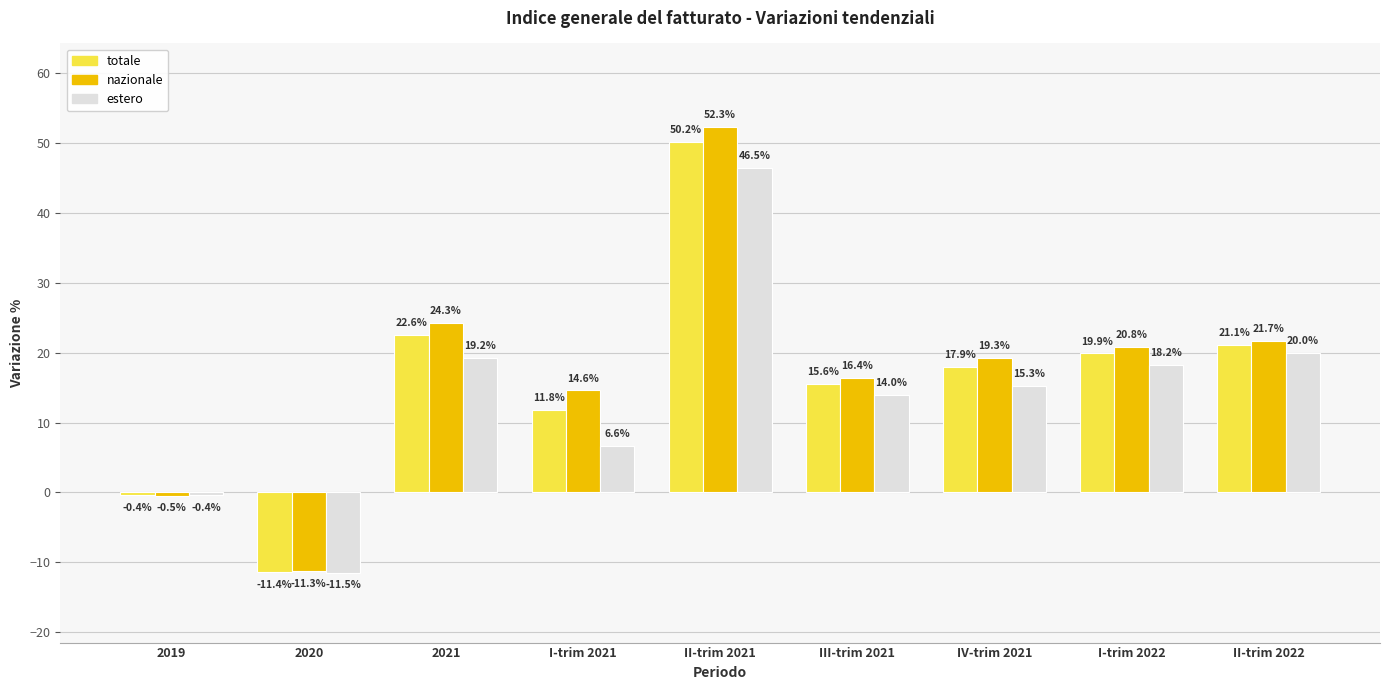

Is it true that totale equals 15.6 at III-trim 2021?

True